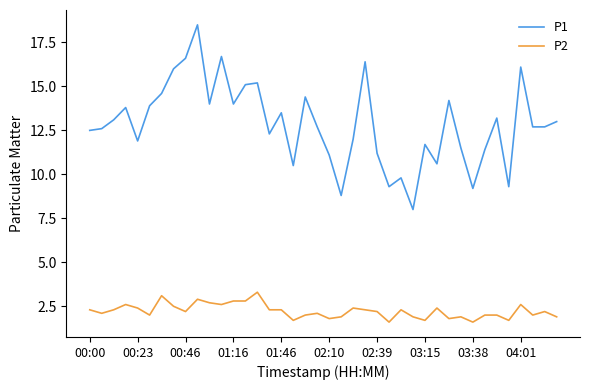

Count the number of data series in this chart.

2